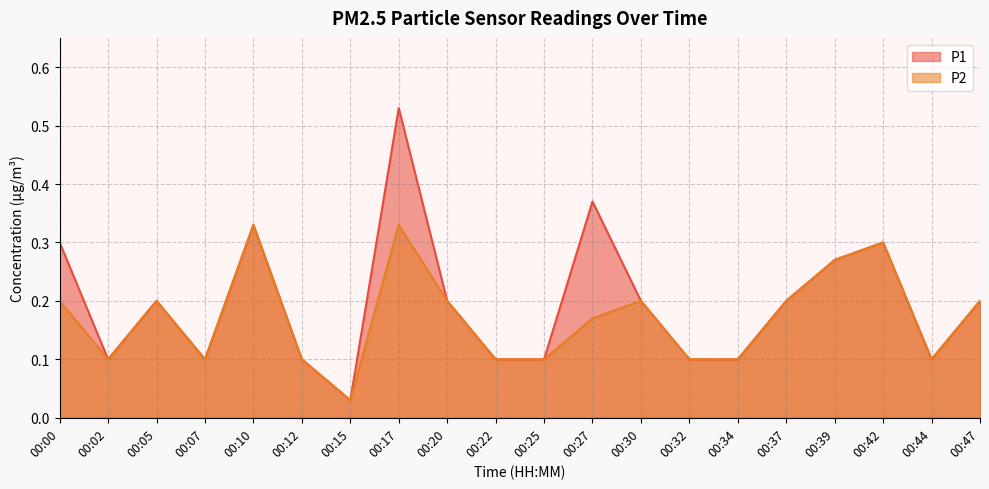

Which series has the largest total across all categories?

P1